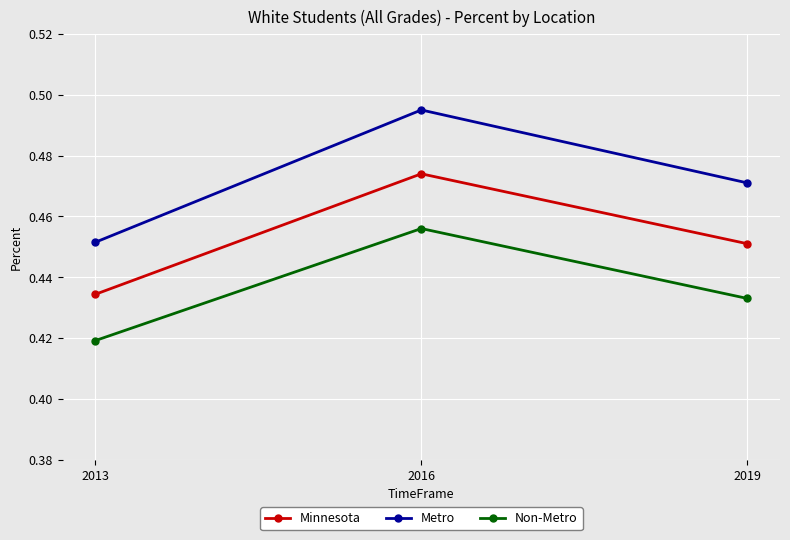

Count the number of categories in the chart.

3